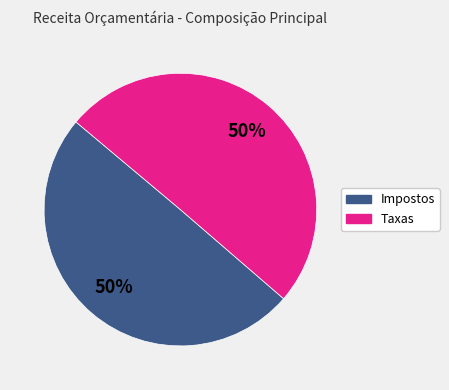

To the nearest percent, what is the average slice percentage?

50%